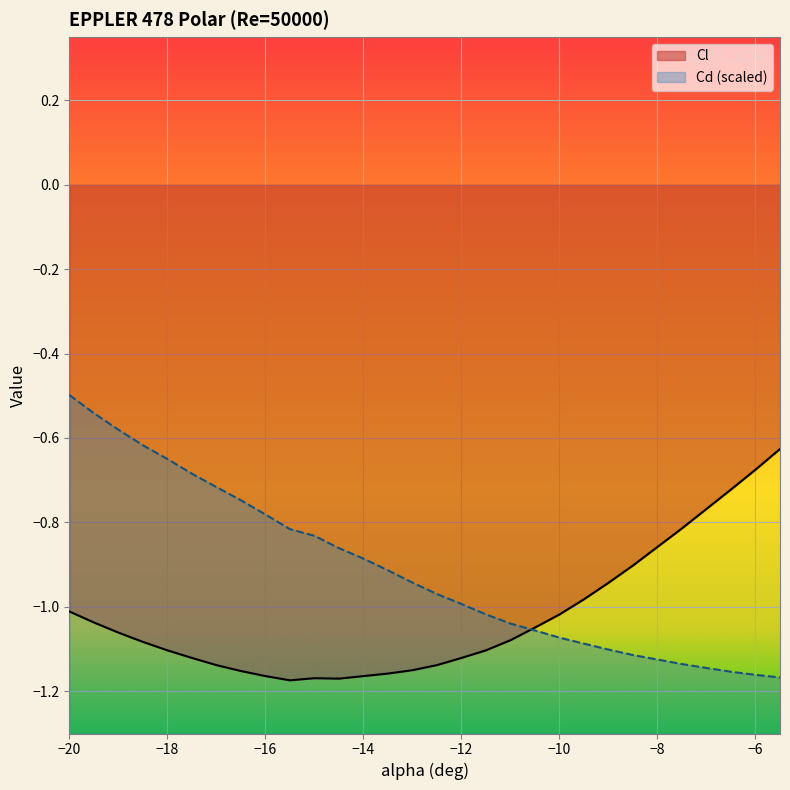

Is it true that Cl equals -1.1 at -13?

True